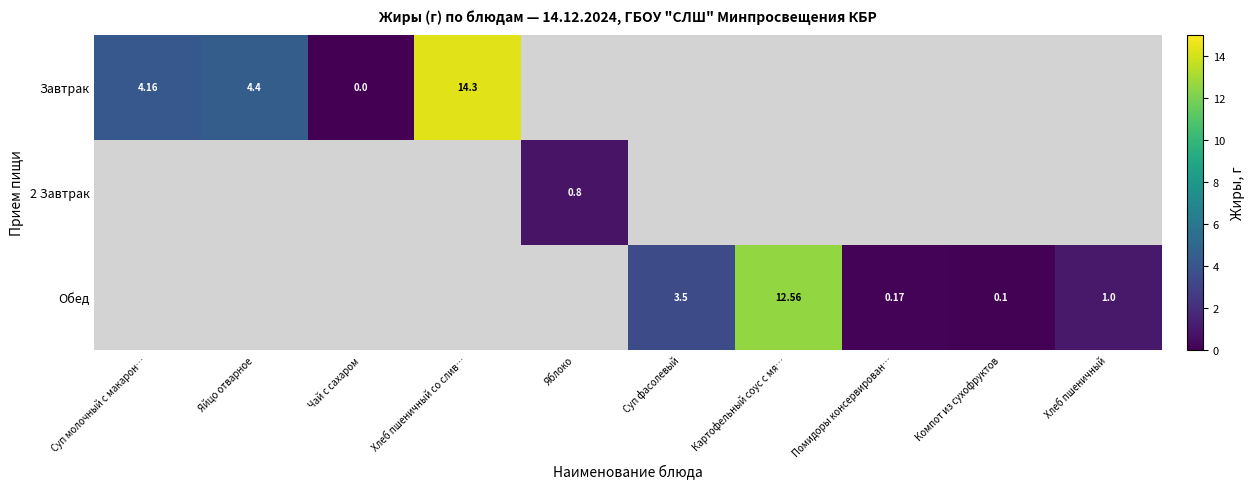

Which series has the widest spread of values?

Завтрак